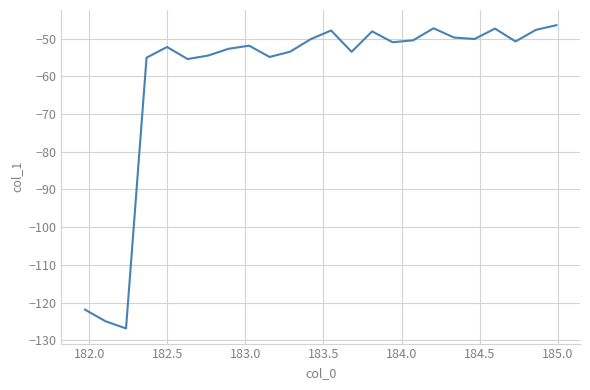

How many lines are shown in the chart?

1